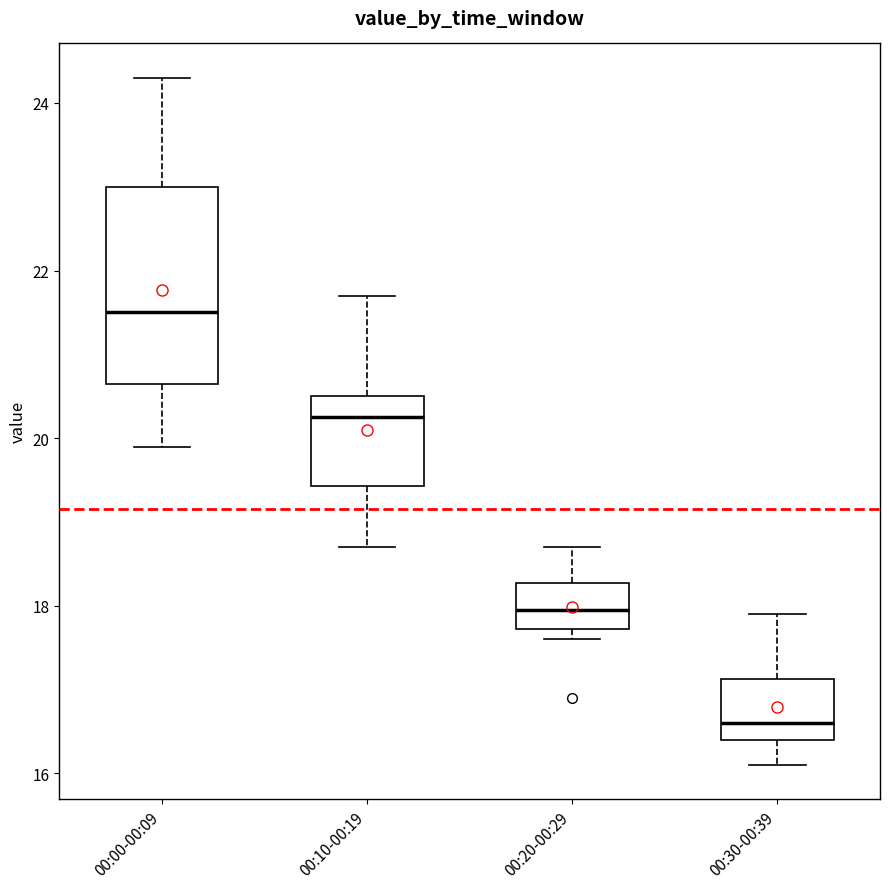

Where does the lower whisker of the box for 00:10-00:19 end on the y-axis? The values are not printed on the chart, so give them approximately, as read against the axis.

18.8